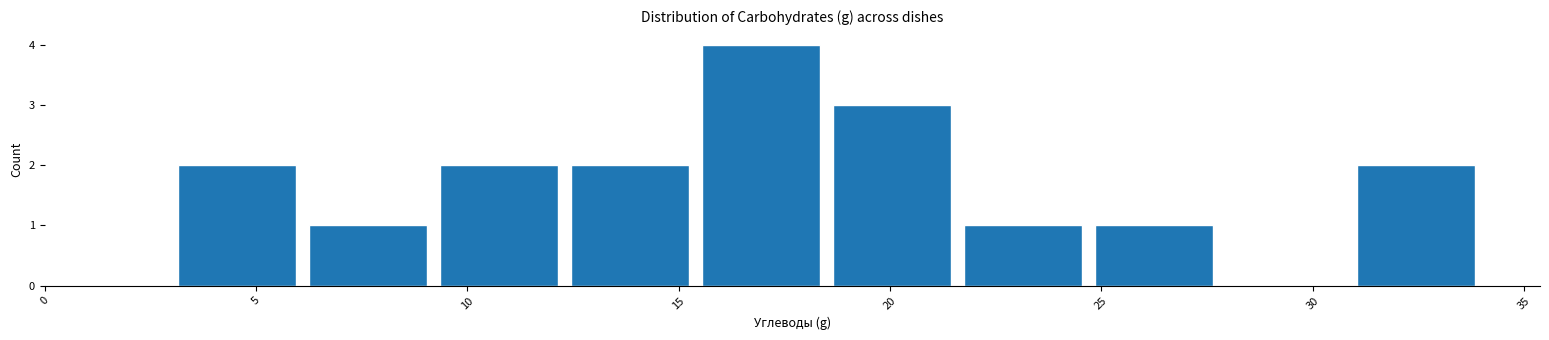

Reading left to right, transcribe this chart: for each bar, give the range it covers on the x-axis and its height. Neither the bar edges nor the heights are printed on the chart, so give them approximately, as read against the axes.

3.0 to 6.1: 2
6.1 to 9.2: 1
9.2 to 12.3: 2
12.3 to 15.4: 2
15.4 to 18.5: 4
18.5 to 21.6: 3
21.6 to 24.7: 1
24.7 to 27.8: 1
27.8 to 30.9: 0
30.9 to 34.0: 2